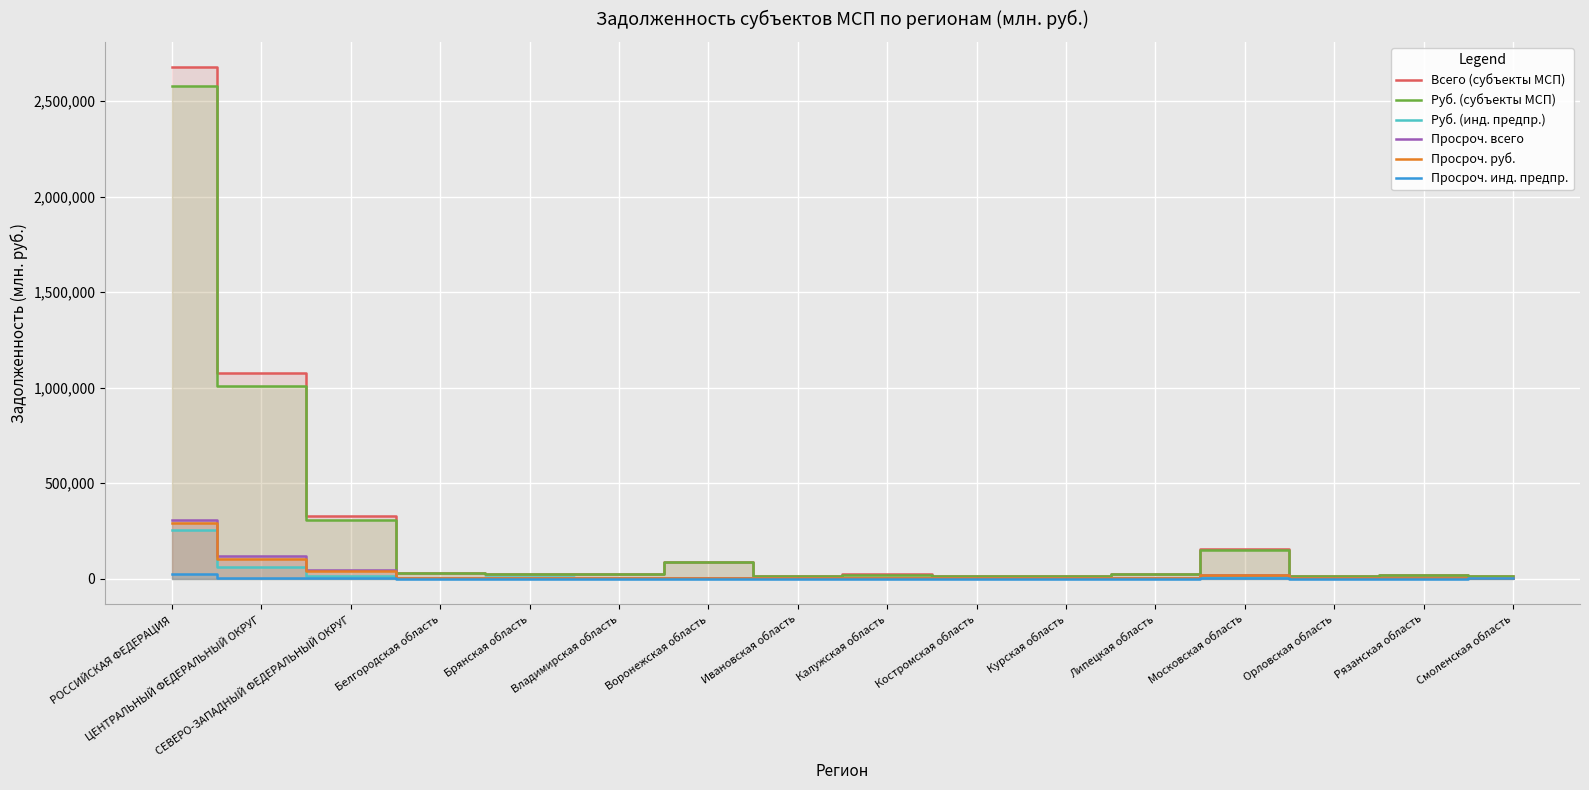

What is the difference between the highest and lowest values at Калужская область?

25171